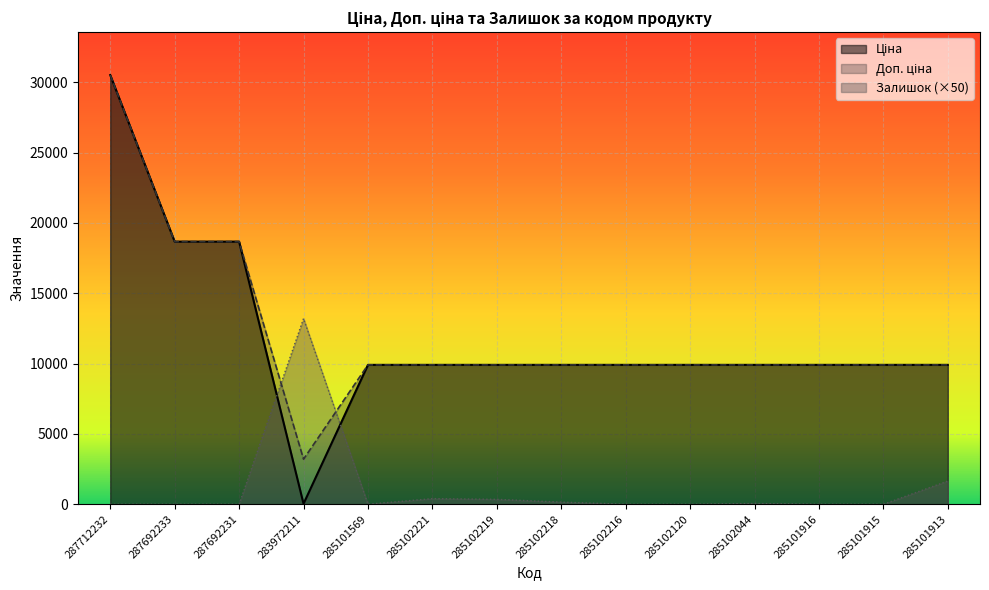

Reading left to right, transcribe all the data shown in this chart.

Ціна: 30512.3	18671.5	18671.5	32.0	9908.5	9908.5	9908.5	9908.5	9908.5	9908.5	9908.5	9908.5	9908.5	9908.5
Доп. ціна: 30512.3	18671.5	18671.5	3205.0	9908.5	9908.5	9908.5	9908.5	9908.5	9908.5	9908.5	9908.5	9908.5	9908.5
Залишок: 0.0	0.0	0.0	13200.0	0.0	400.0	350.0	150.0	0.0	0.0	50.0	0.0	0.0	1650.0